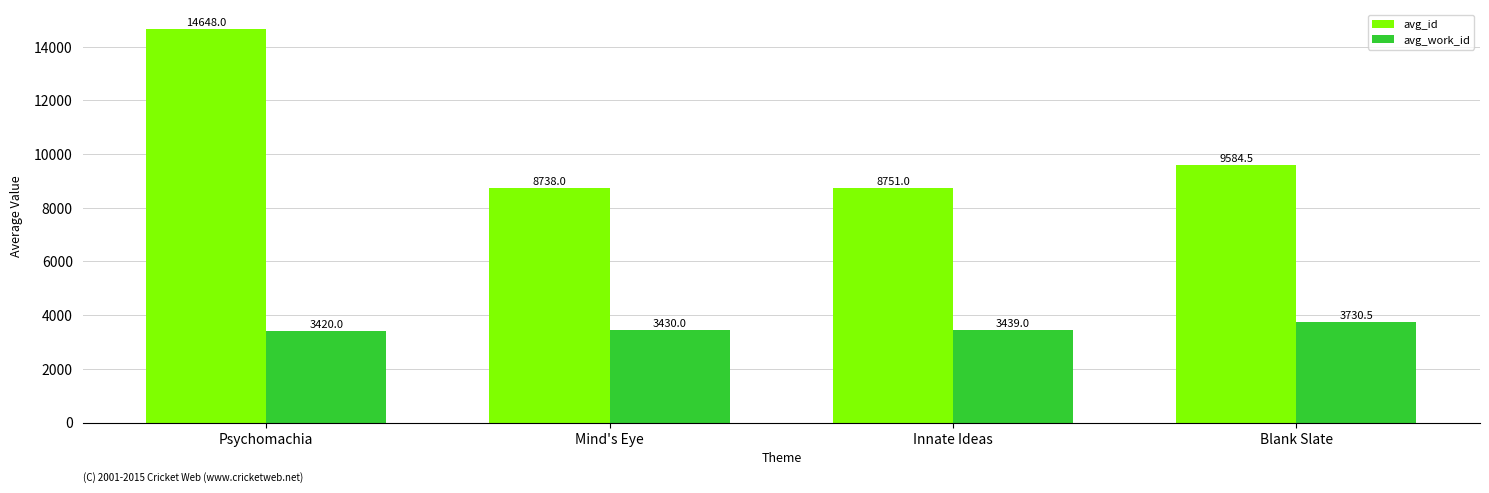

What is the label of the 3rd bar from the left?

Innate Ideas